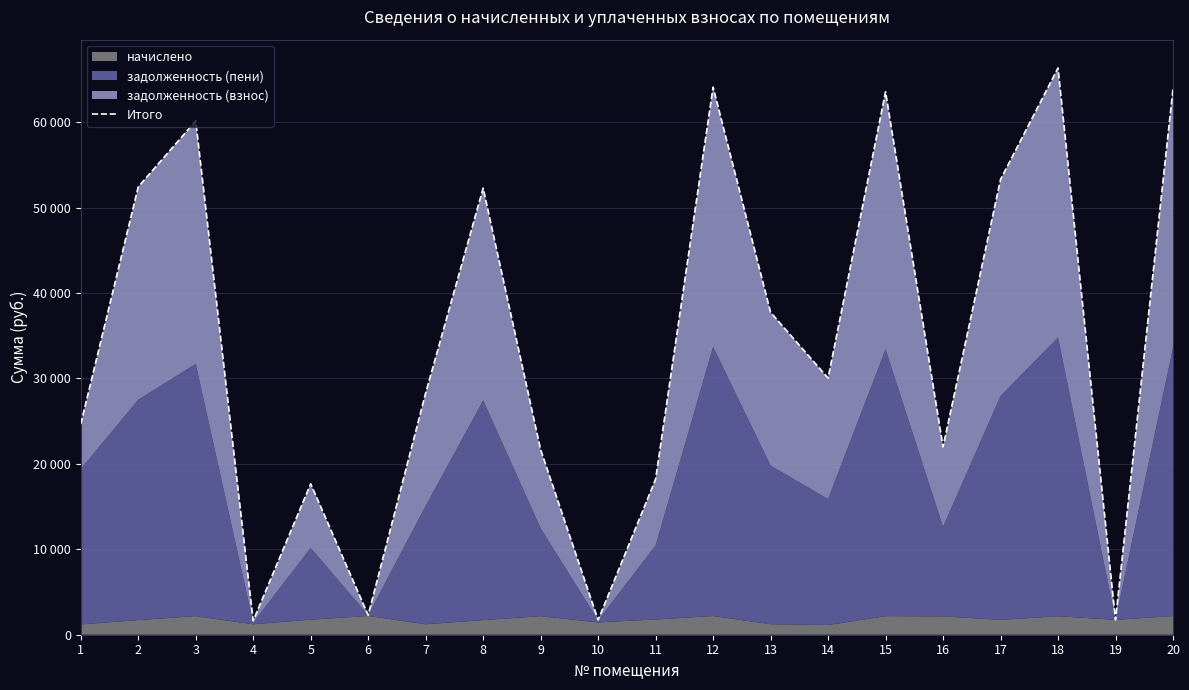

Where is the first local minimum?

4